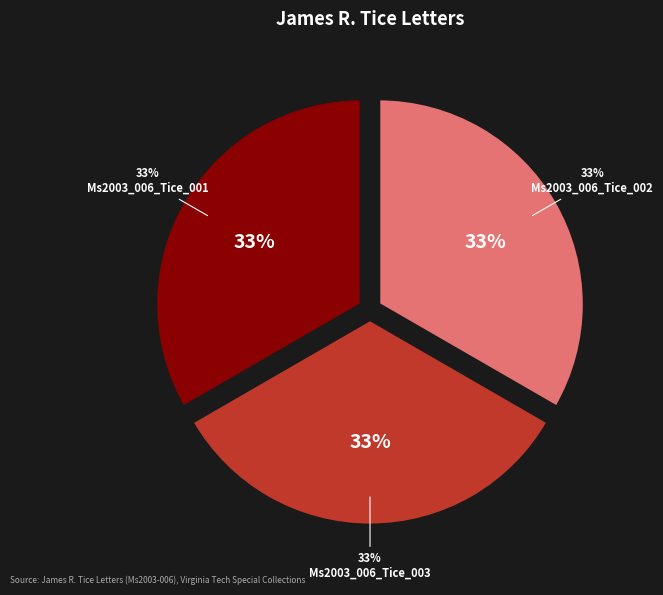

What percentage do Ms2003_006_Tice_002 and Ms2003_006_Tice_001 together represent?

66.7%